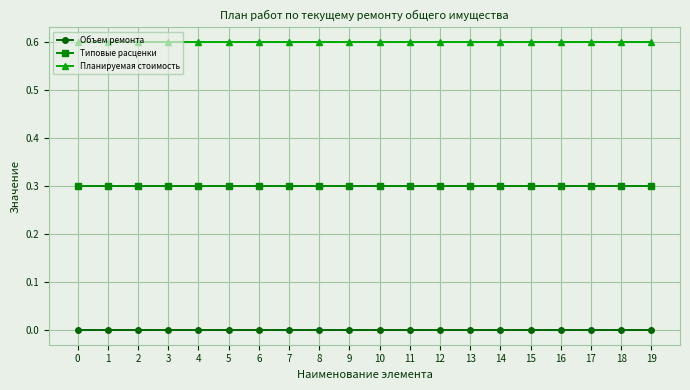

What is the difference between the highest and lowest values at 13?

0.6